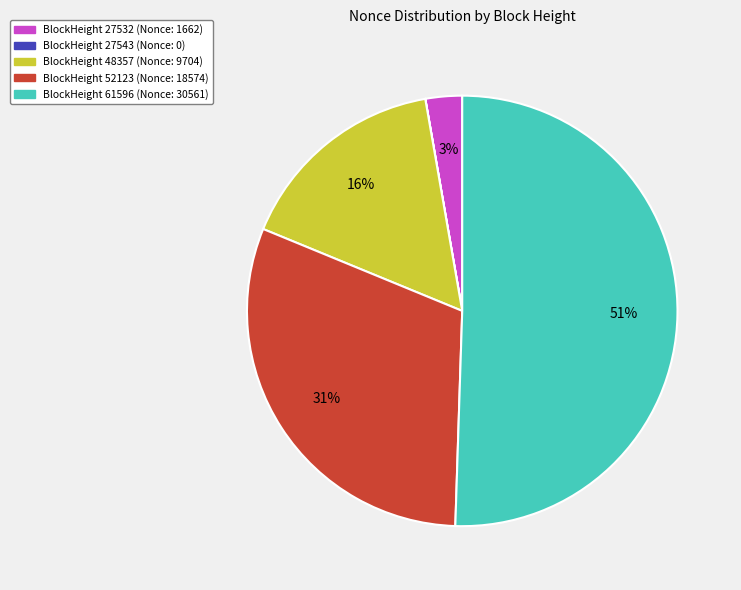

Is it true that BlockHeight 61596 (Nonce: 30561) is 58% of the pie?

False